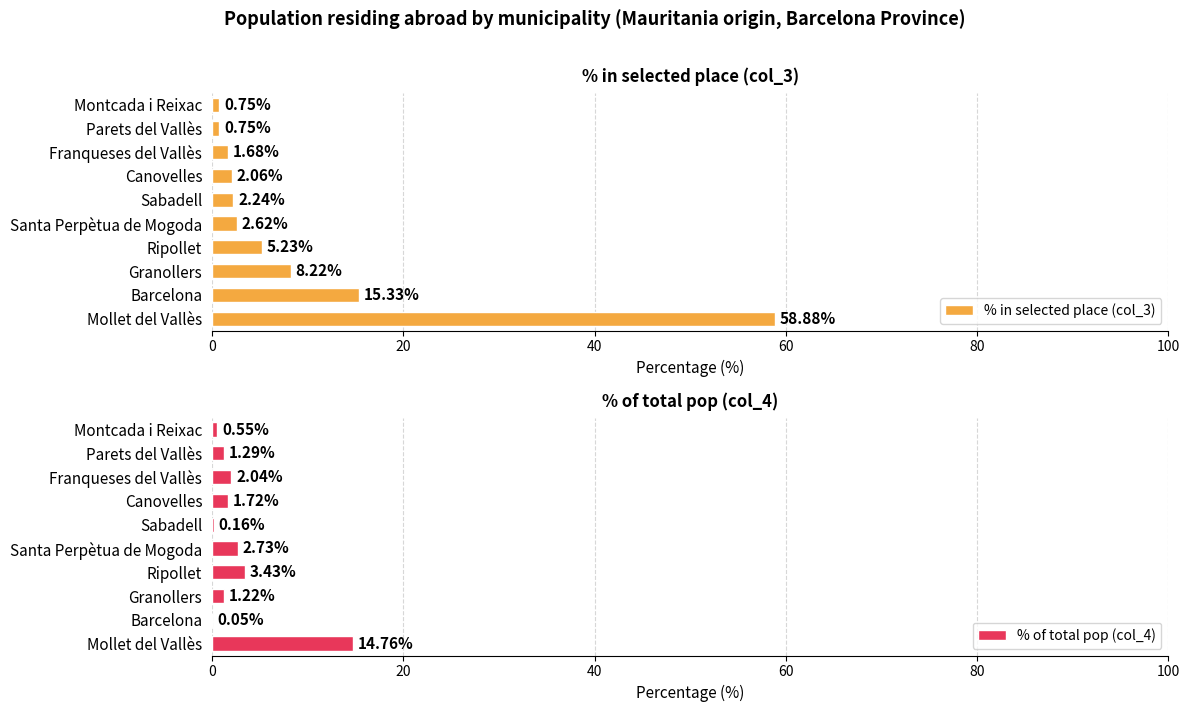

What is the difference between the maximum and minimum values in the % of total pop (col_4) series?

14.7